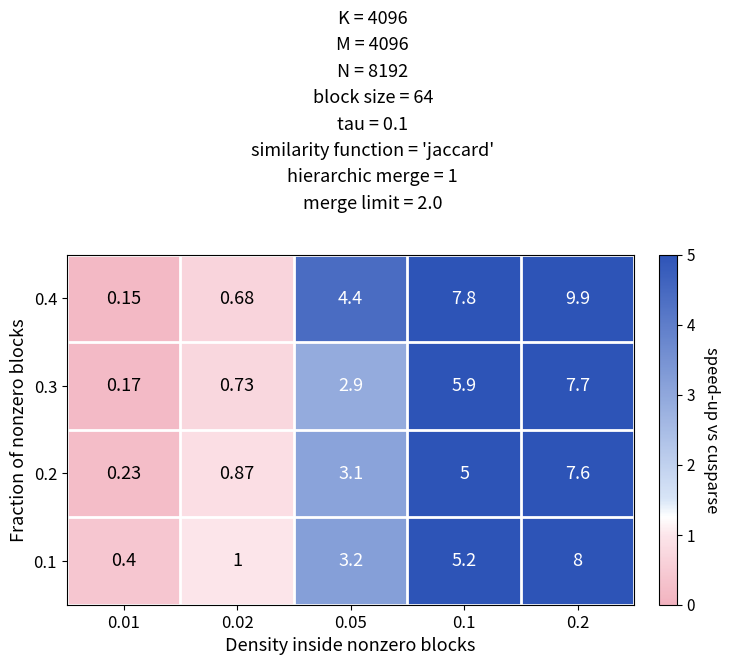

Is the value of 0.1 at 0.1 greater than the value of 0.2 at 0.2?

No